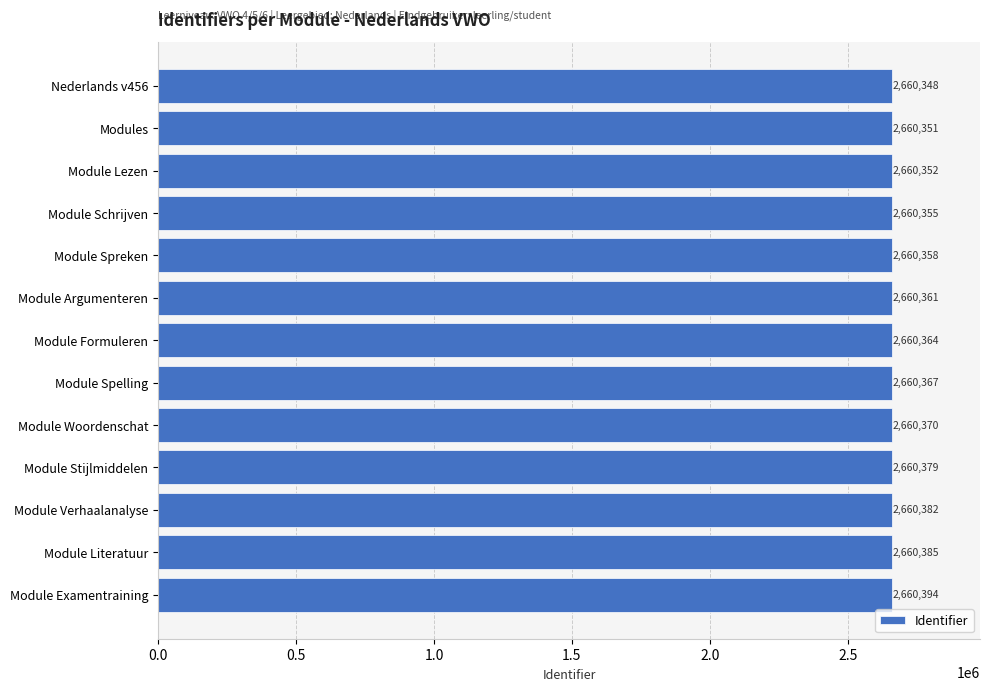

List the labels in order of value, largest first.

Module Examentraining, Module Literatuur, Module Verhaalanalyse, Module Stijlmiddelen, Module Woordenschat, Module Spelling, Module Formuleren, Module Argumenteren, Module Spreken, Module Schrijven, Module Lezen, Modules, Nederlands v456